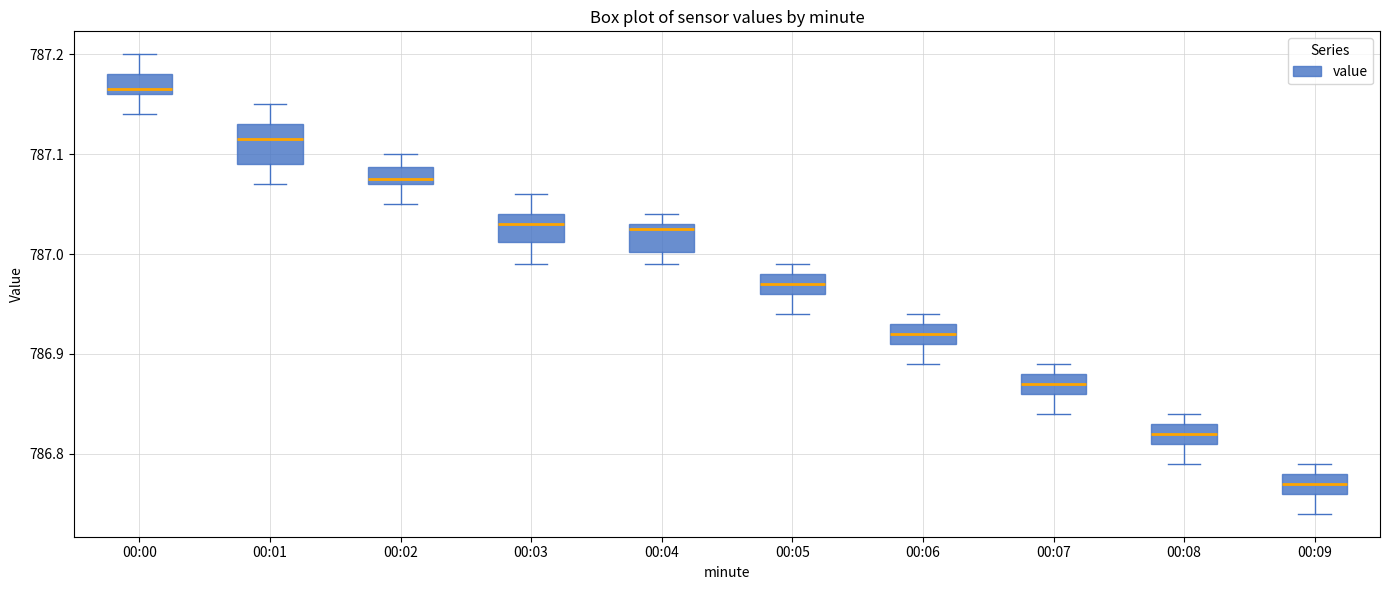

Reading left to right, transcribe this box plot: for each box, give where its median line is, the range the box spans, and where its two whiskers end, as read against the y-axis. The values are not printed on the chart, so give them approximately, as read against the axis.

00:00: median 787.17, box 787.16 to 787.18, whiskers 787.14 to 787.20
00:01: median 787.12, box 787.09 to 787.13, whiskers 787.07 to 787.15
00:02: median 787.08, box 787.07 to 787.09, whiskers 787.05 to 787.10
00:03: median 787.03, box 787.01 to 787.04, whiskers 786.99 to 787.06
00:04: median 787.03 (just below the box's upper edge), box 787.00 to 787.03, whiskers 786.99 to 787.04
00:05: median 786.97, box 786.96 to 786.98, whiskers 786.94 to 786.99
00:06: median 786.92, box 786.91 to 786.93, whiskers 786.89 to 786.94
00:07: median 786.87, box 786.86 to 786.88, whiskers 786.84 to 786.89
00:08: median 786.82, box 786.81 to 786.83, whiskers 786.79 to 786.84
00:09: median 786.77, box 786.76 to 786.78, whiskers 786.74 to 786.79